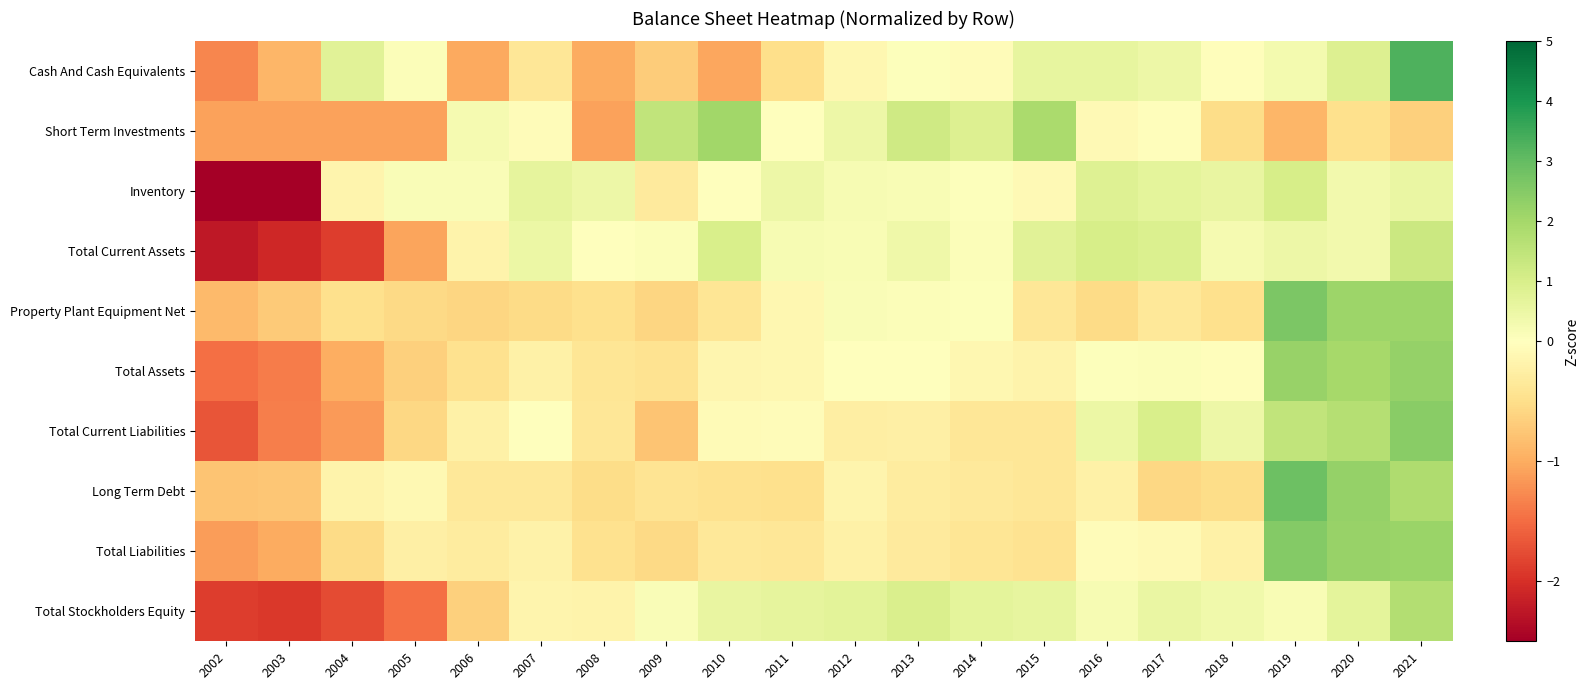

Rank the series by their maximum value, from highest to lowest.

Cash And Cash Equivalents, Long Term Debt, Property Plant Equipment Net, Total Liabilities, Total Current Liabilities, Total Assets, Short Term Investments, Total Stockholders Equity, Total Current Assets, Inventory